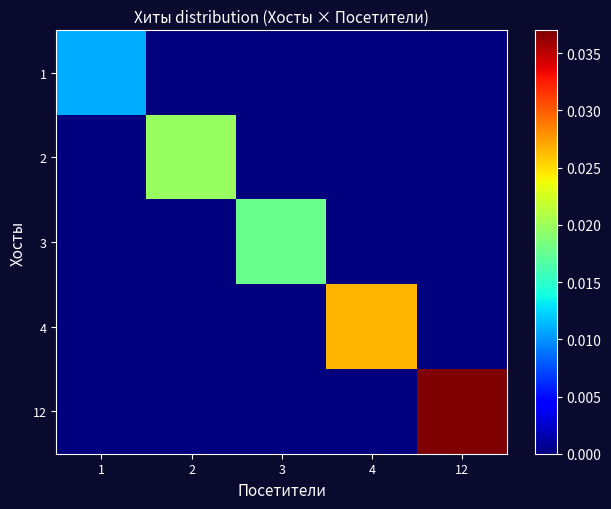

At which category does the chart reach its peak across all series?

12